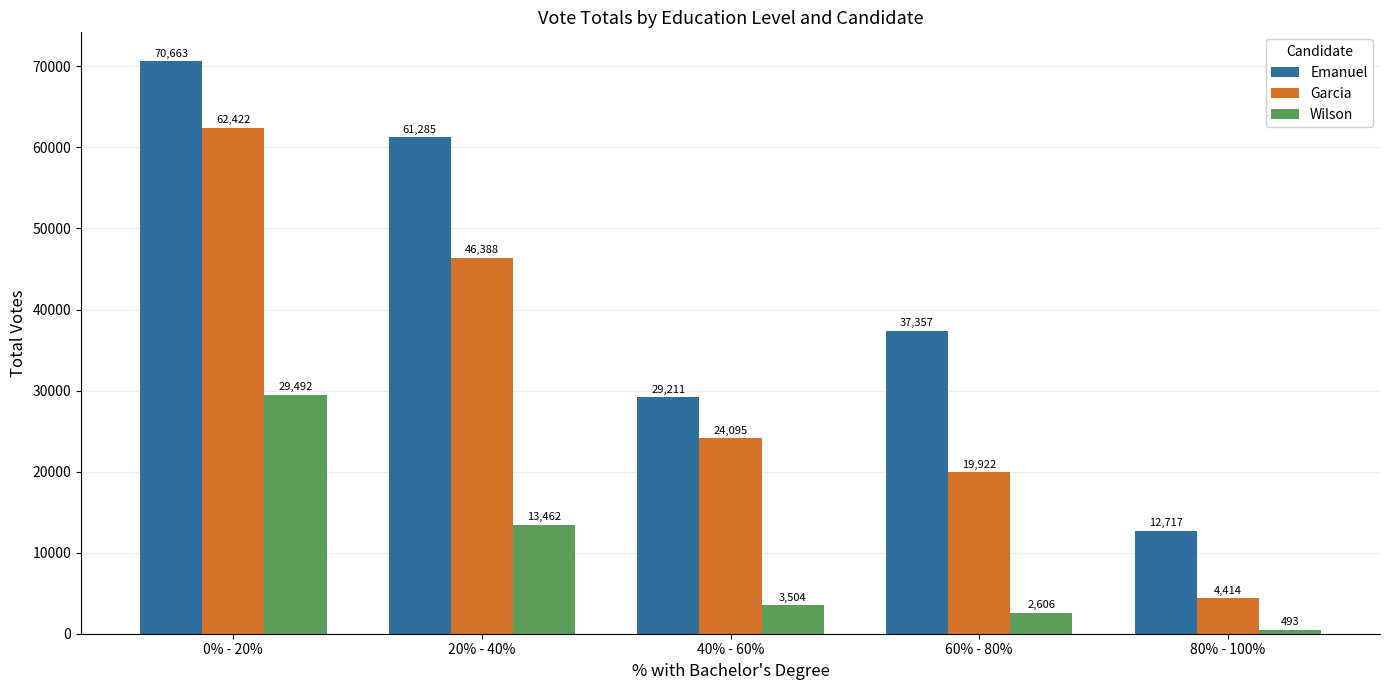

What is the average value of the Garcia series?

31448.1